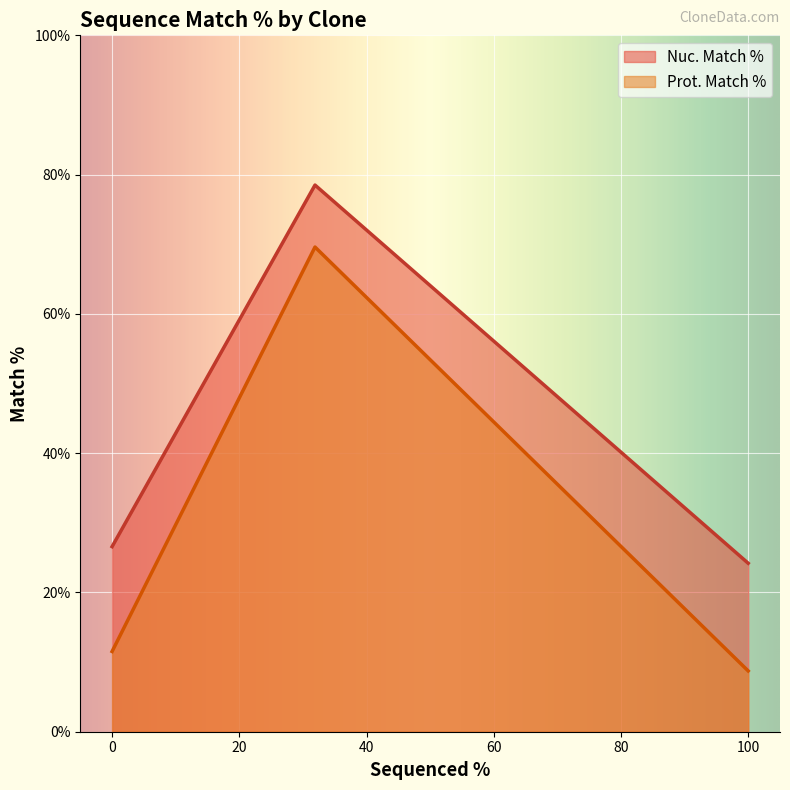

Rank the series by their maximum value, from highest to lowest.

Nuc. Match %, Prot. Match %